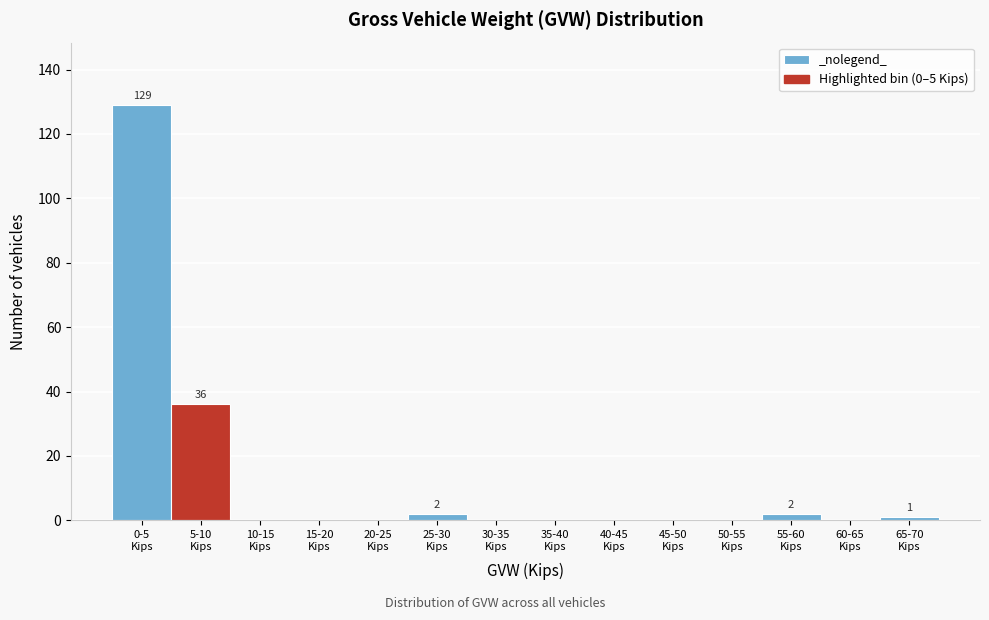

What is the greatest value displayed?

129